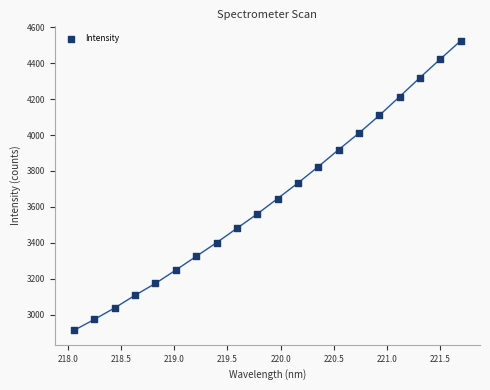

What is the range of Y values (max minus min)?

1613.7